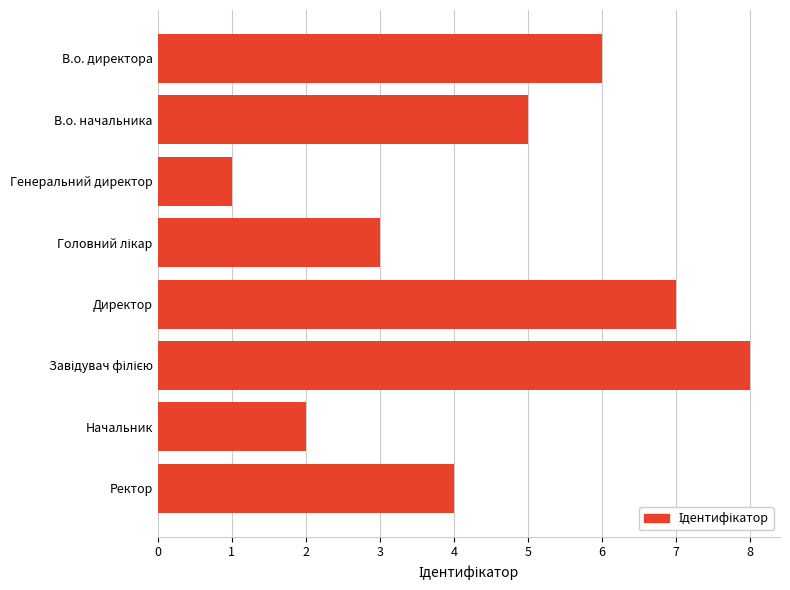

What is the change in value from Начальник to Директор?

+5